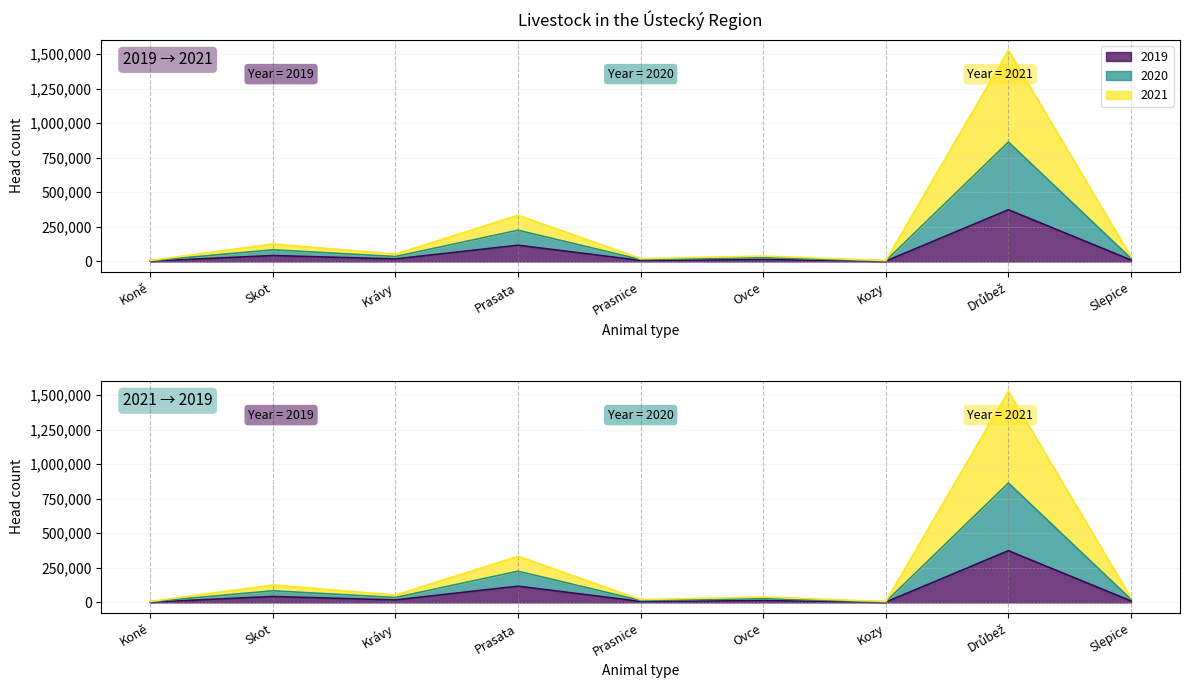

What is the label of the 8th point from the right?

Skot